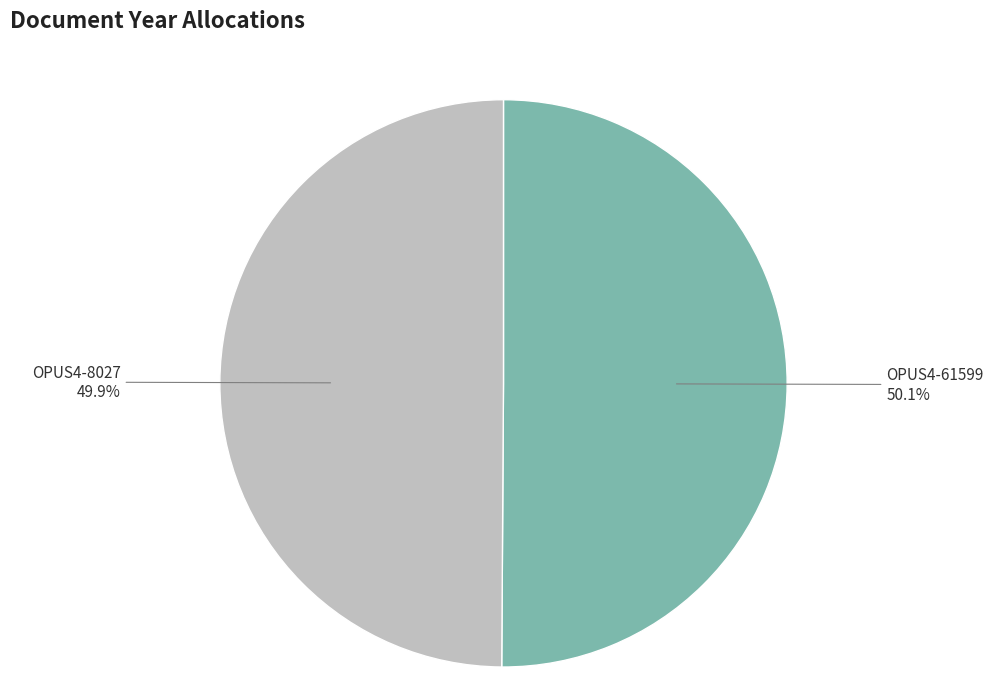

To the nearest percent, what portion does OPUS4-61599 represent?

50%